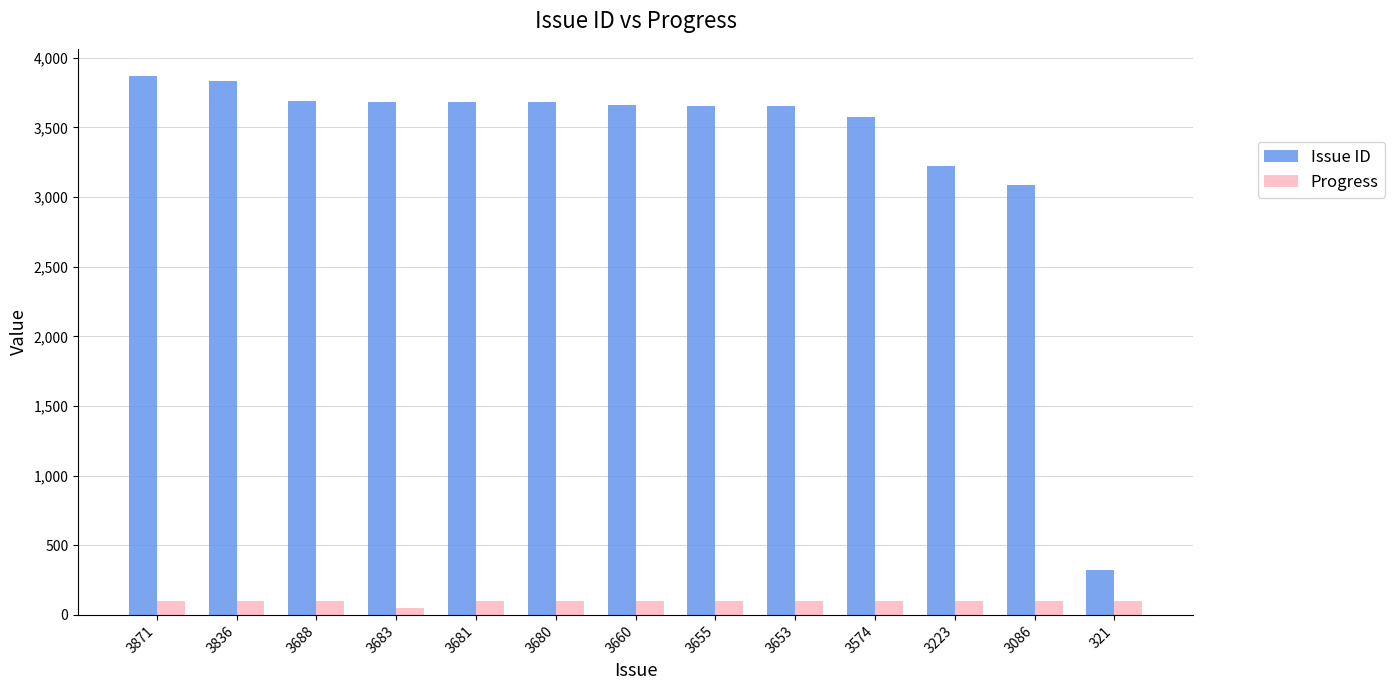

At which label does Issue ID first exceed 3660?

3871